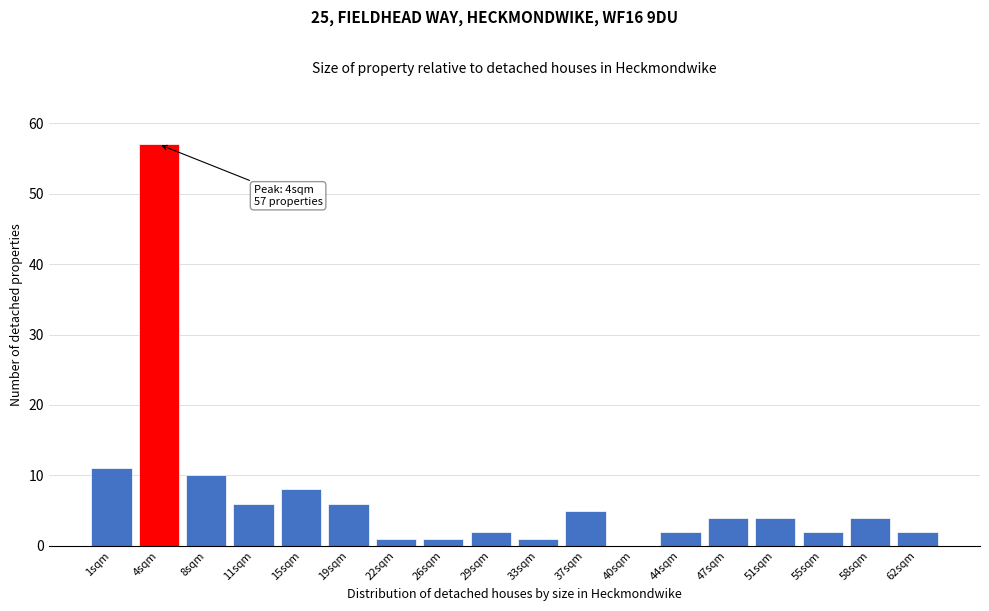

Reading left to right, what are all the values shown in this chart?

1sqm=11	4sqm=57	8sqm=10	11sqm=6	15sqm=8	19sqm=6	22sqm=1	26sqm=1	29sqm=2	33sqm=1	37sqm=5	40sqm=0	44sqm=2	47sqm=4	51sqm=4	55sqm=2	58sqm=4	62sqm=2